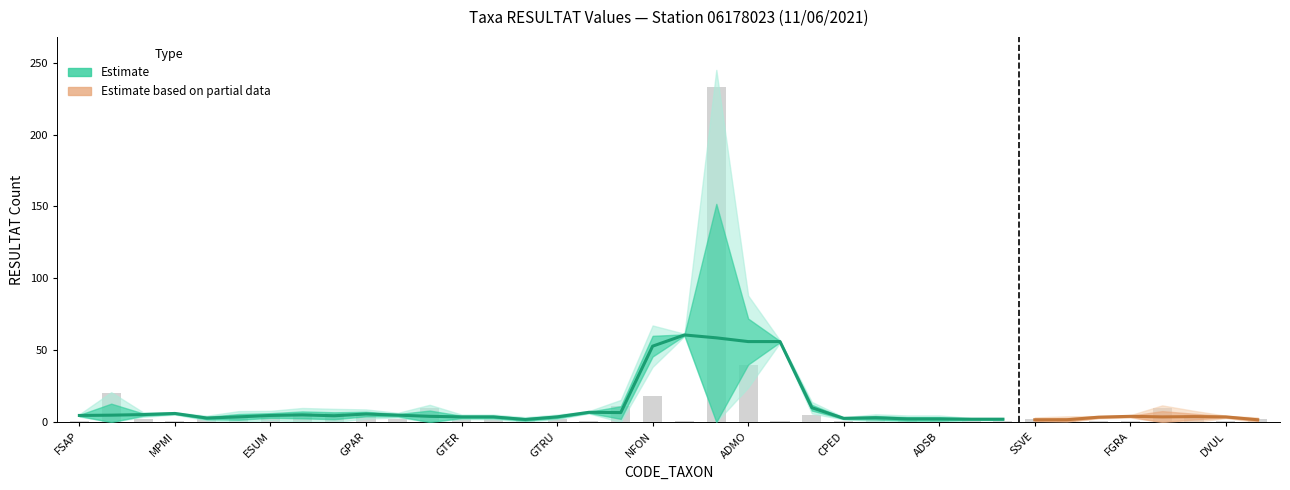

What is the greatest value displayed?

233